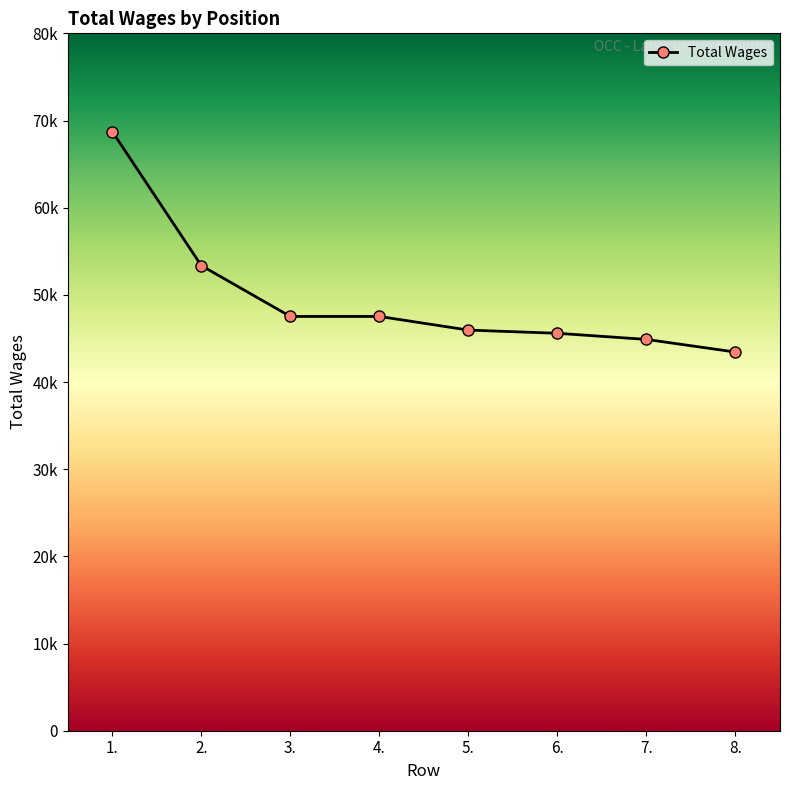

The chart shows a value of 74735 at 2.. True or false?

False